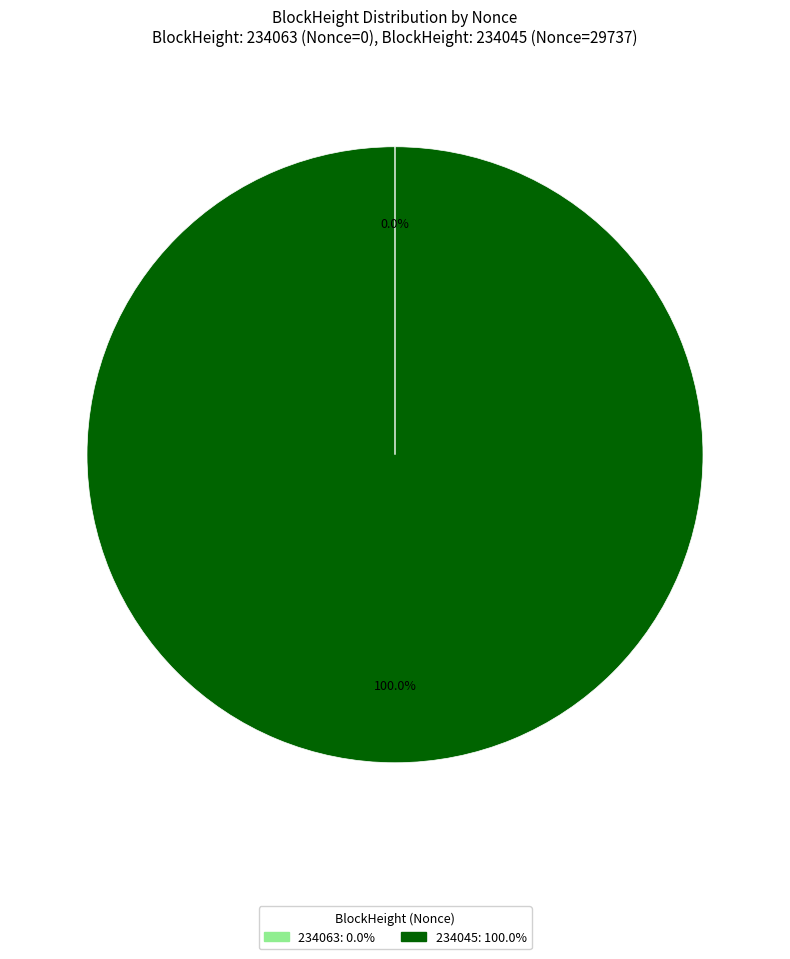

What percentage is the 234045 slice, to the nearest percent?

100%